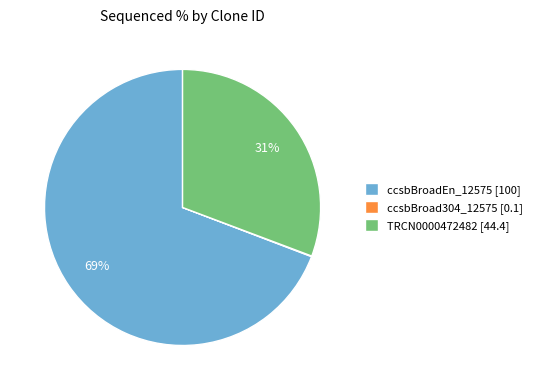

To the nearest percent, what is the difference between the largest and smallest slice percentages?

69%